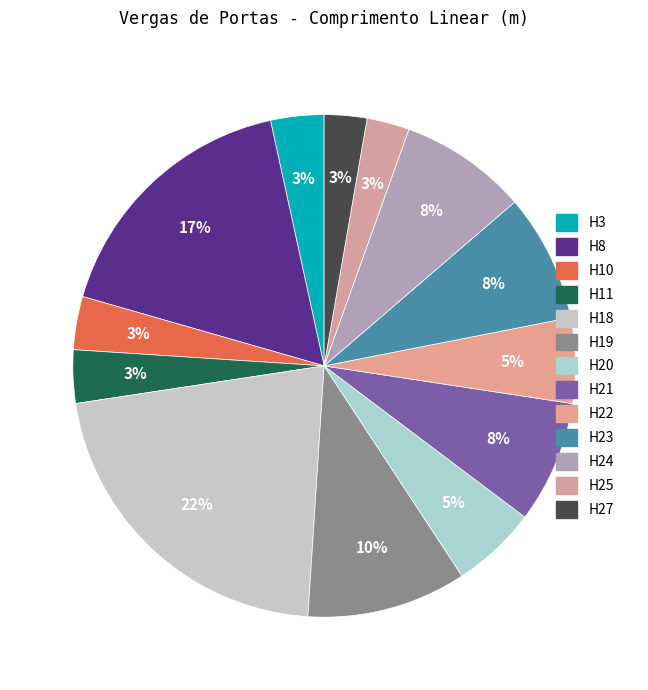

What is the largest slice in the pie chart?

H18